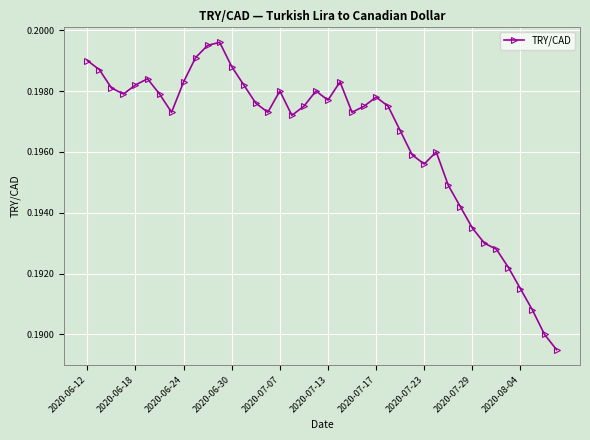

True or false: the data has more than 0 interior local peaks.

True